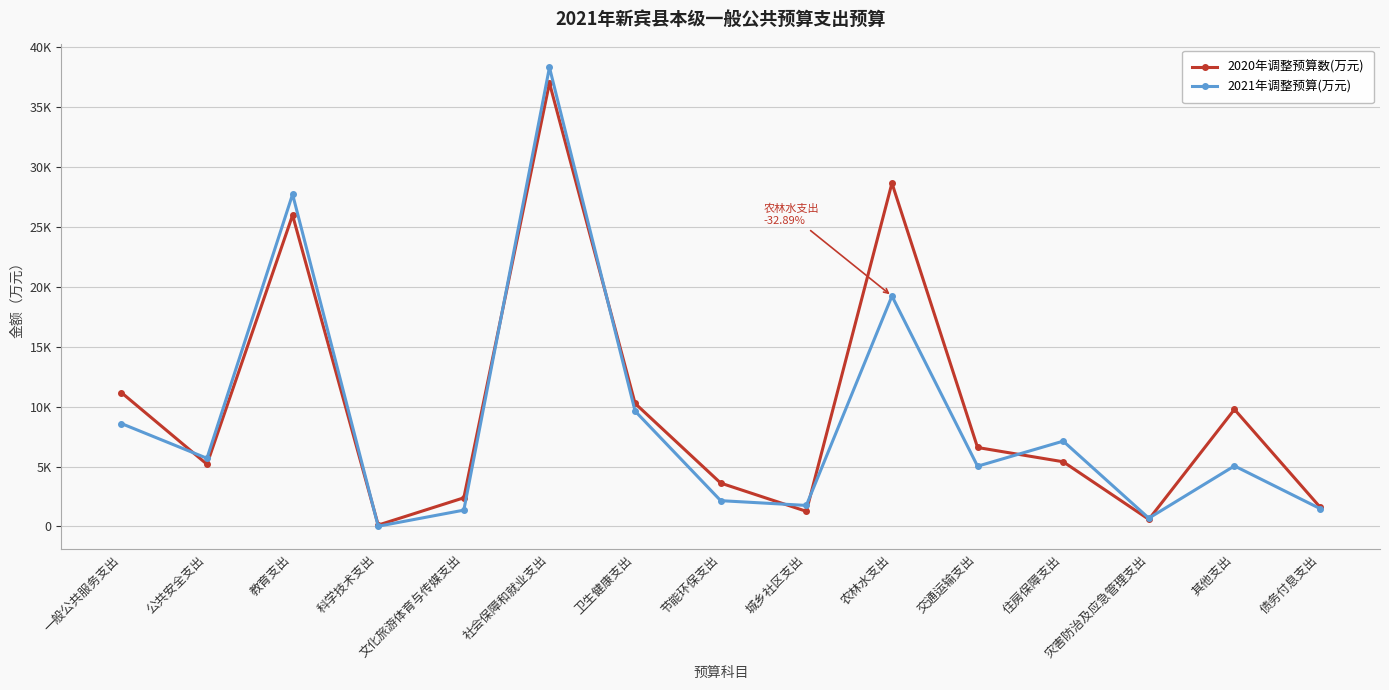

How many times do 2020年调整预算数(万元) and 2021年调整预算(万元) cross each other?

8